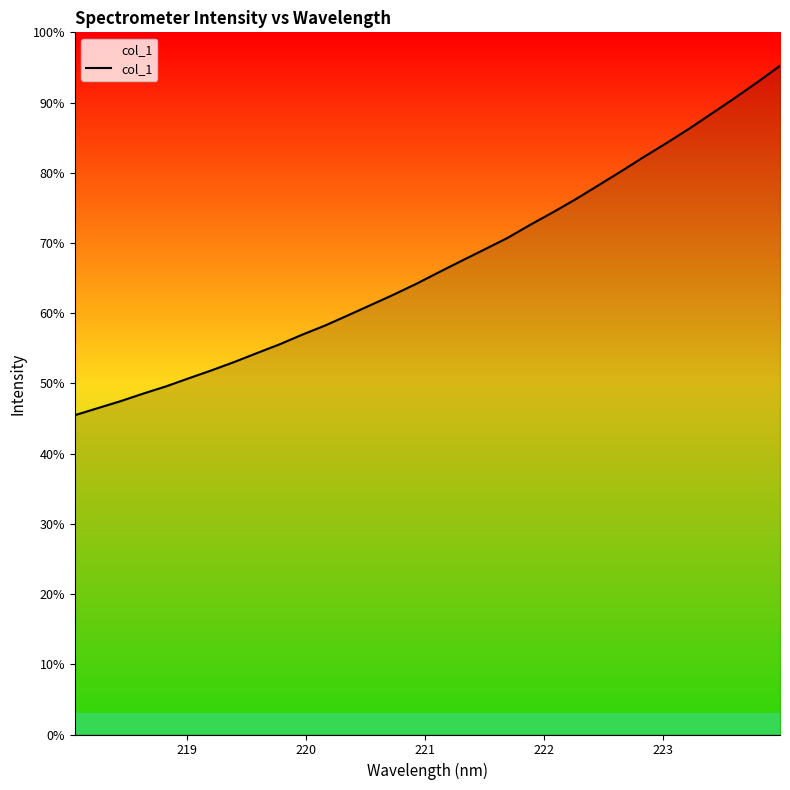

Does the chart display data point markers on the line(s)?

No